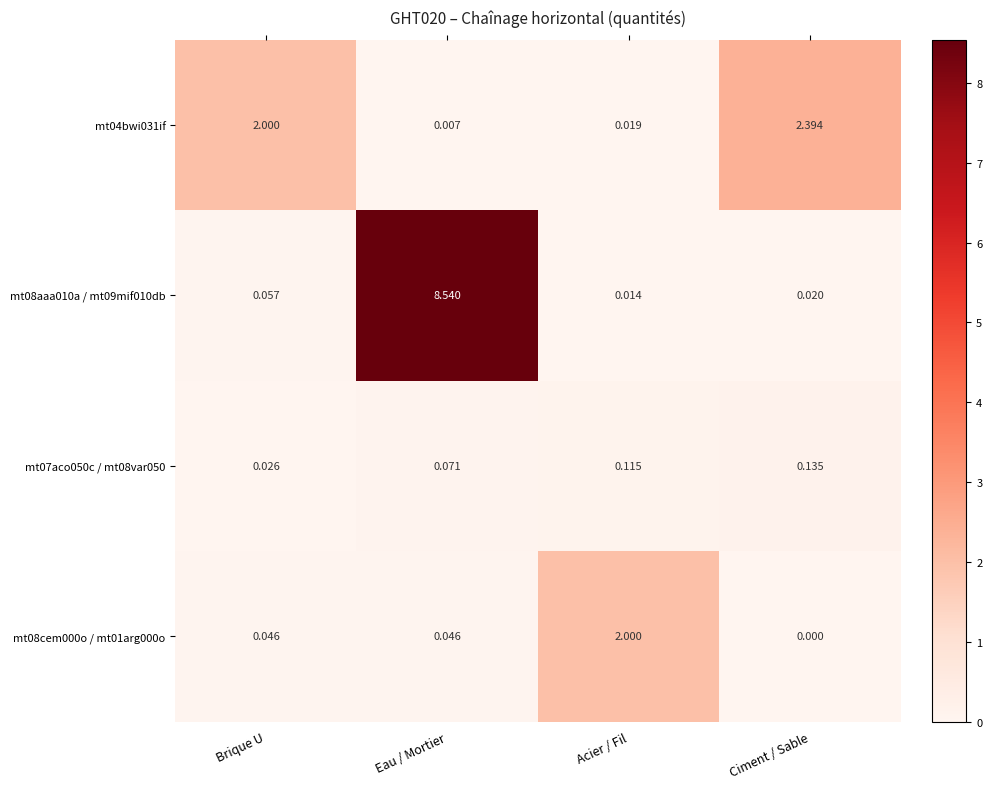

Rank the series by their maximum value, from lowest to highest.

mt07aco050c / mt08var050, mt08cem000o / mt01arg000o, mt04bwi031if, mt08aaa010a / mt09mif010db